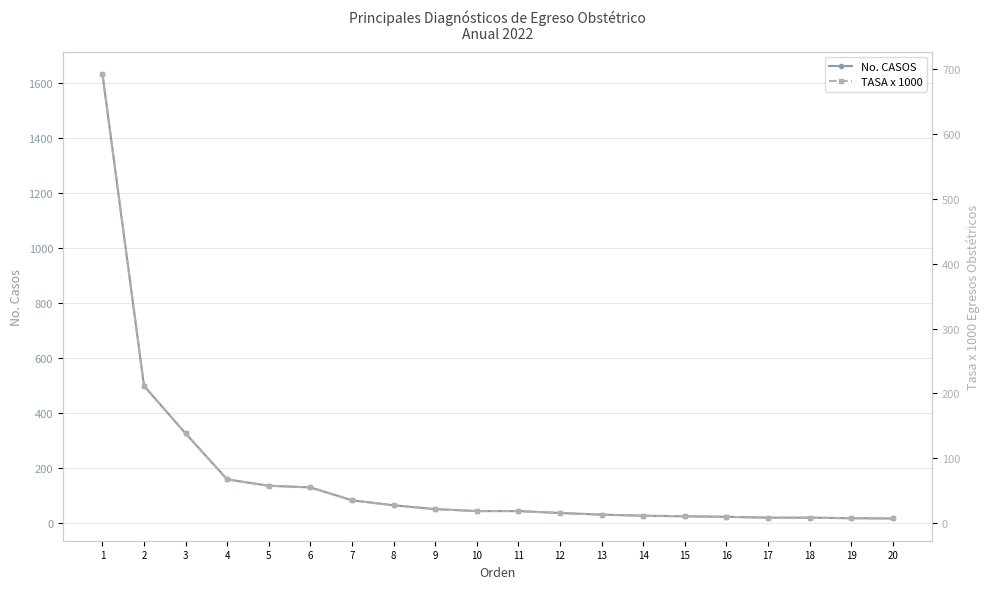

What are all the series names shown in the legend?

No. CASOS, TASA x 1000